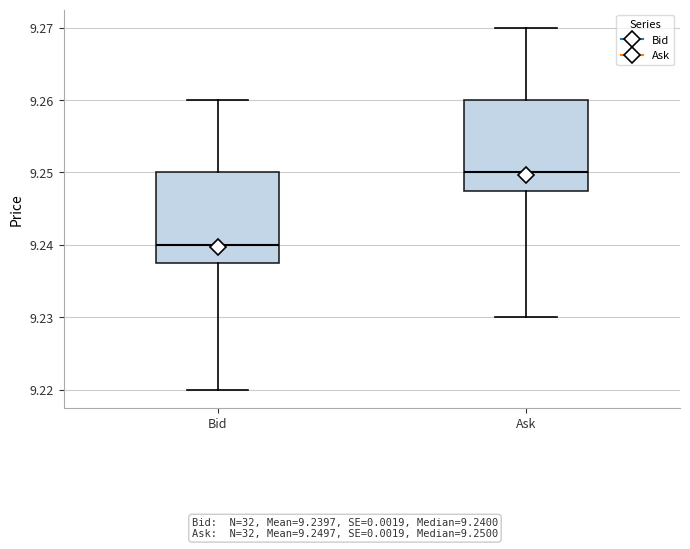

Which box has the lowest median line?

Bid